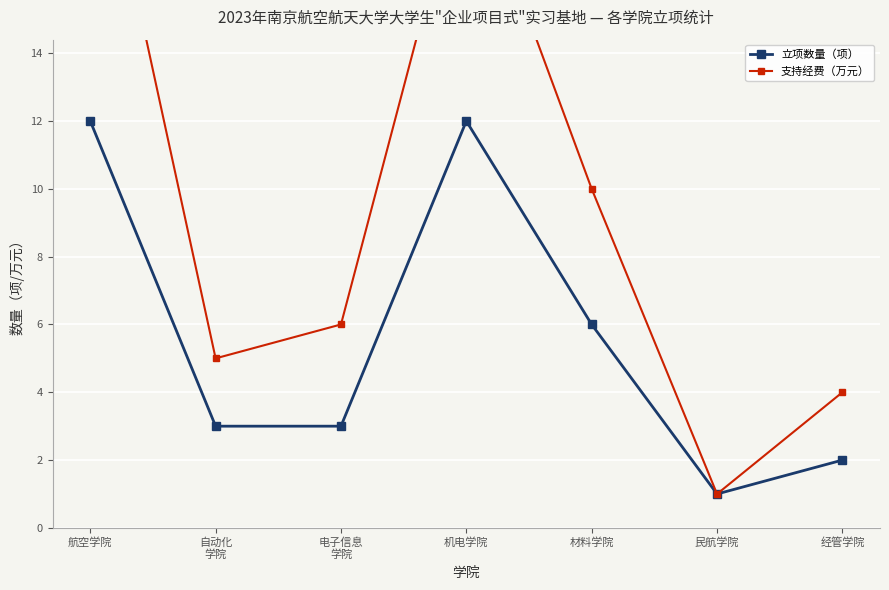

Which series has the widest spread of values?

支持经费（万元）